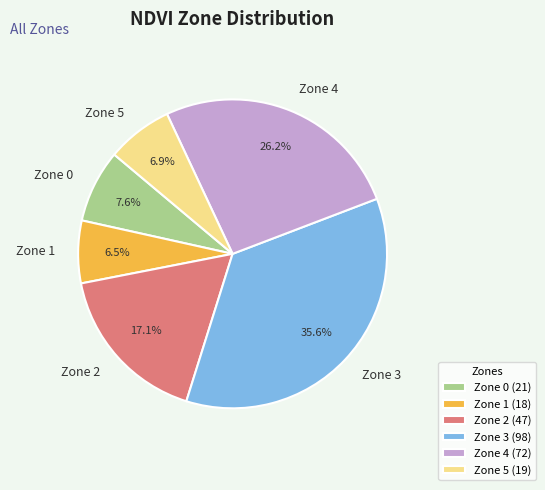

Is the sum of Zone 1 and Zone 0 greater than half?

No